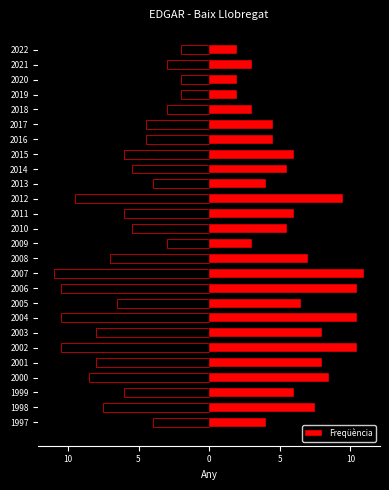

Reading left to right, what are all the values shown in this chart?

4.0	7.5	6.0	8.5	8.0	10.5	8.0	10.5	6.5	10.5	11.0	7.0	3.0	5.5	6.0	9.5	4.0	5.5	6.0	4.5	4.5	3.0	2.0	2.0	3.0	2.0